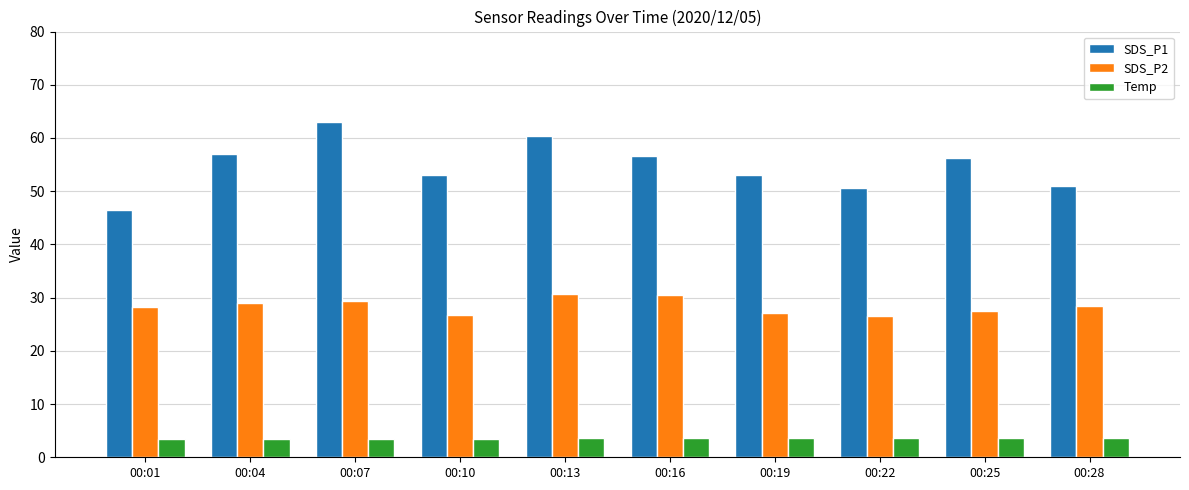

Which category has the highest value across all series?

00:07